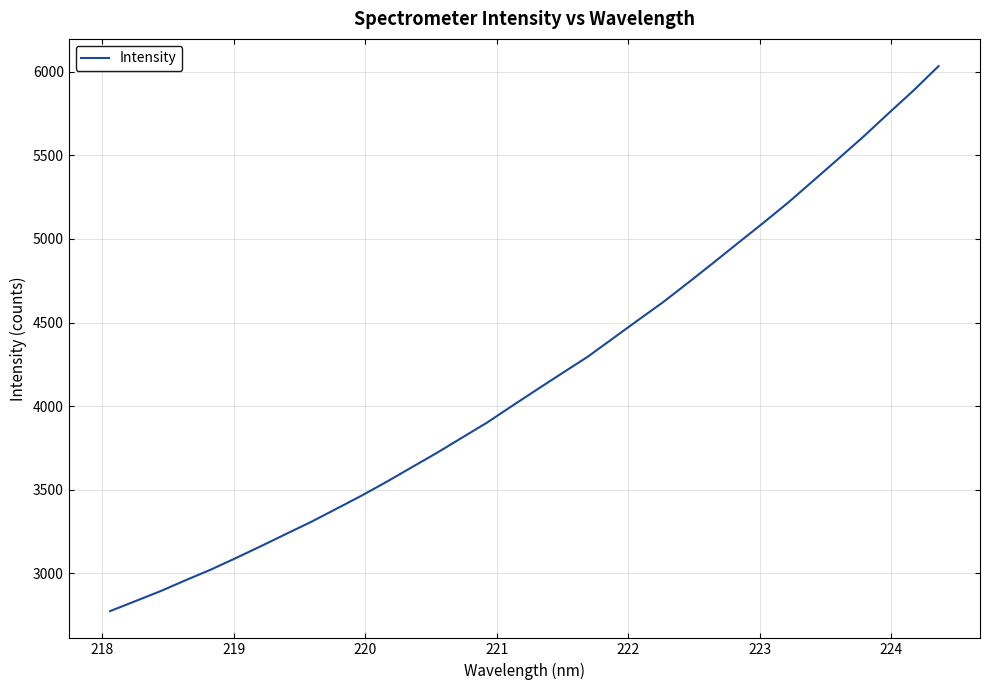

What is the maximum value shown in the chart?

6034.2